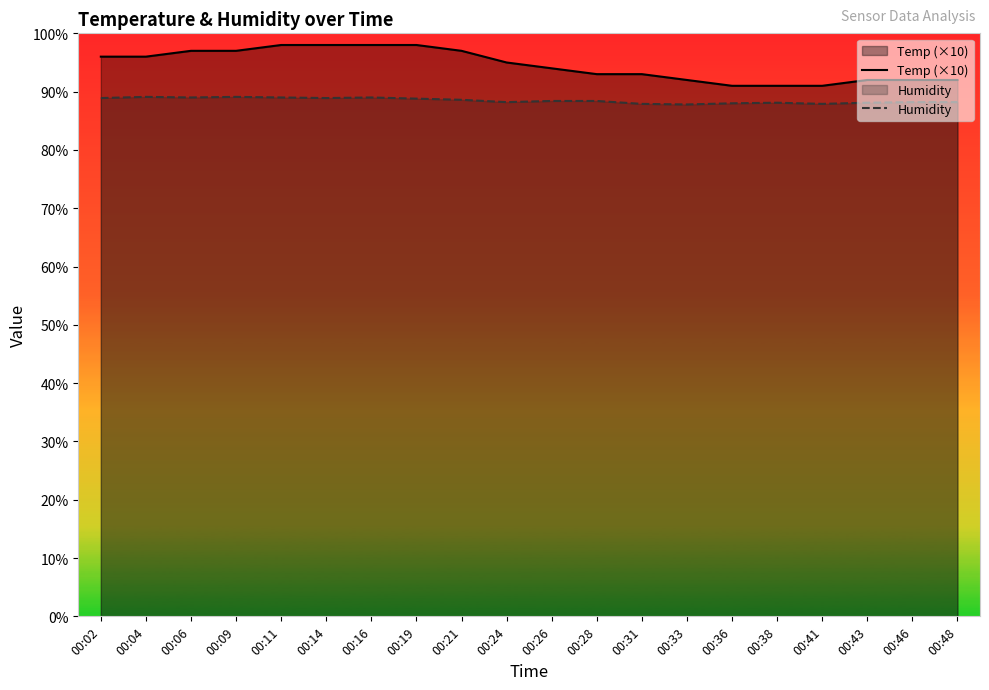

Which category has the lowest value in the Humidity series?

00:33